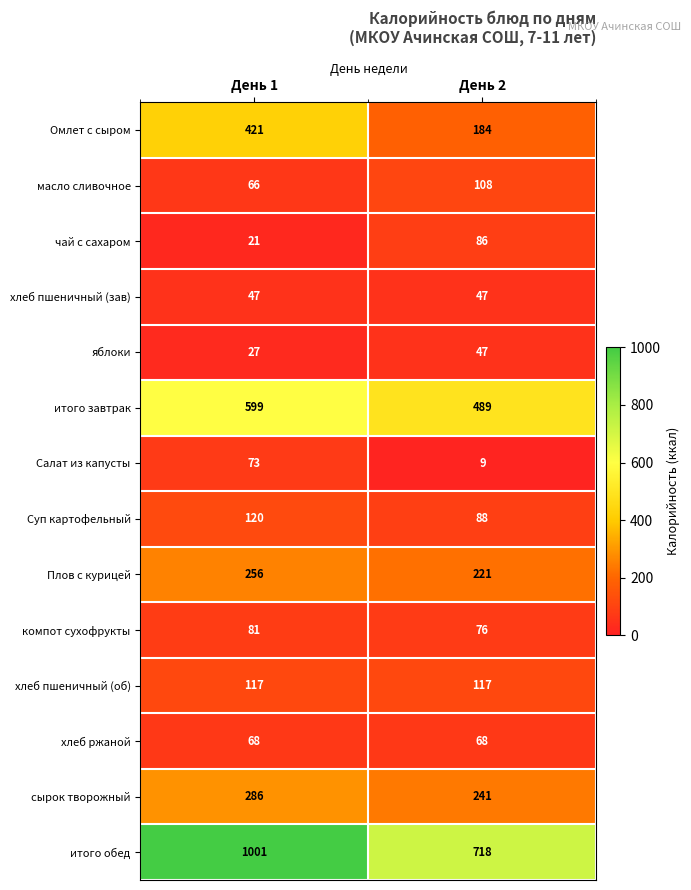

What is the difference between the Плов с курицей values at День 2 and День 1?

35